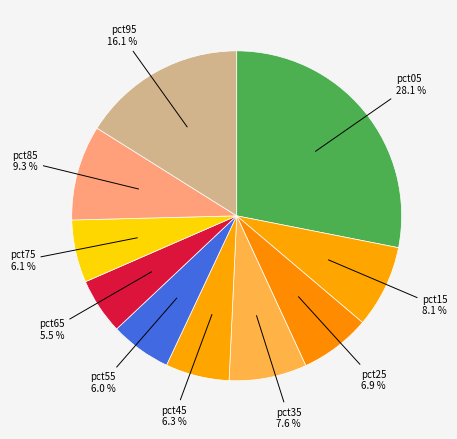

To the nearest percent, what portion does pct85 represent?

9%